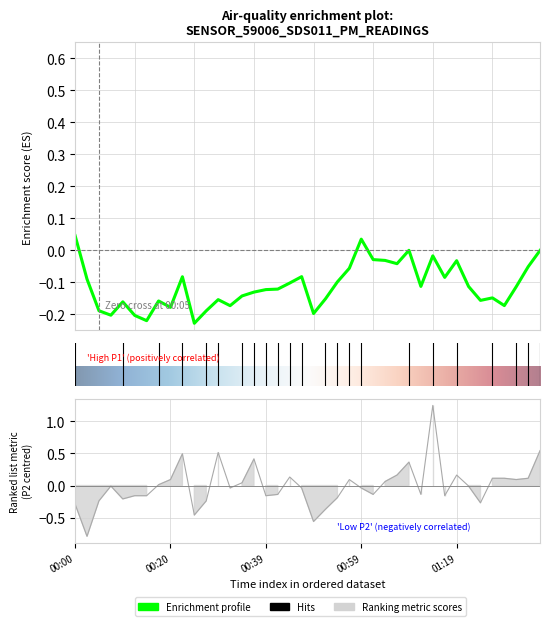

Reading right to left, extract all data points from this chart.

01:36=0.5	01:33=0.1	01:31=0.1	01:28=0.1	01:26=0.1	01:23=-0.3	01:21=-0.0	01:19=0.2	01:16=-0.2	01:14=1.2	01:11=-0.1	01:09=0.4	01:06=0.2	01:04=0.1	01:01=-0.1	00:59=-0.0	00:56=0.1	00:54=-0.2	00:51=-0.4	00:49=-0.6	00:47=-0.0	00:44=0.1	00:42=-0.1	00:39=-0.2	00:37=0.4	00:34=0.0	00:32=-0.0	00:29=0.5	00:27=-0.2	00:25=-0.5	00:22=0.5	00:20=0.1	00:17=0.0	00:15=-0.2	00:12=-0.2	00:10=-0.2	00:07=-0.0	00:05=-0.2	00:02=-0.8	00:00=-0.3